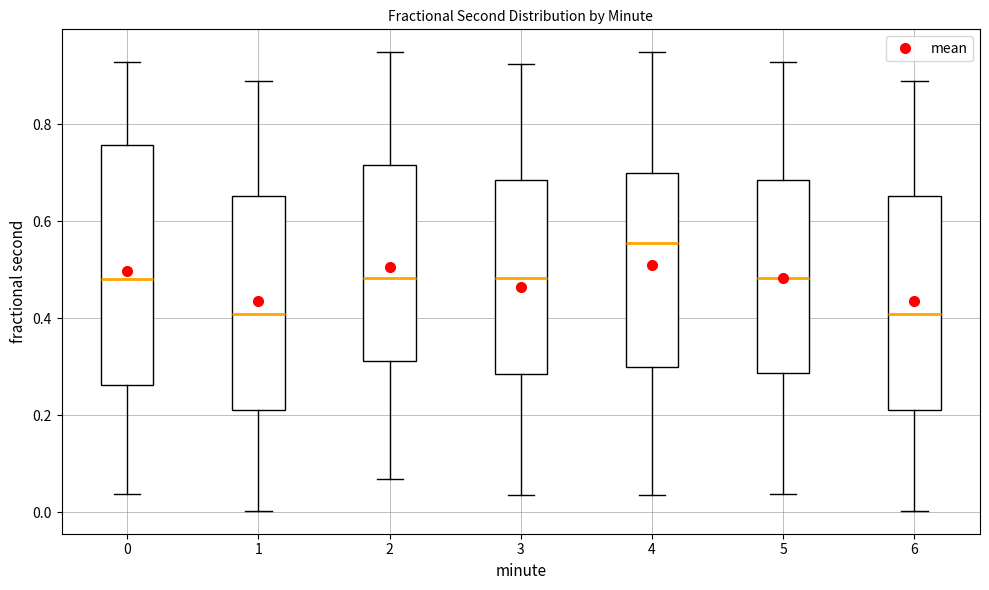

Which box is the tallest, from its lower edge to its upper edge?

0